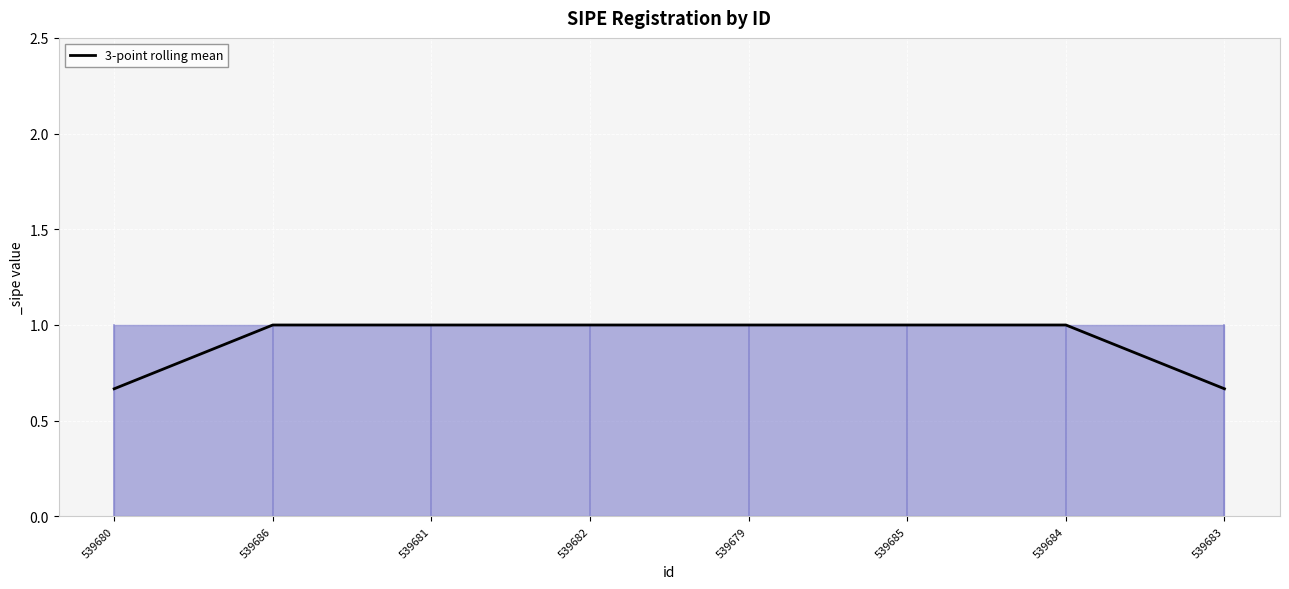

What position from the right is 539680?

8